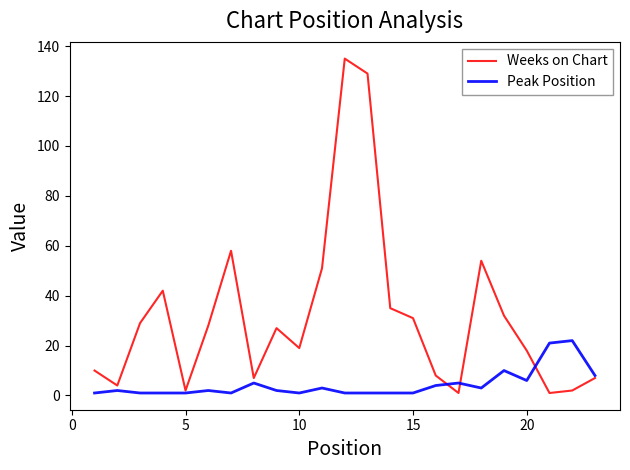

What is the maximum value shown in the chart?

135